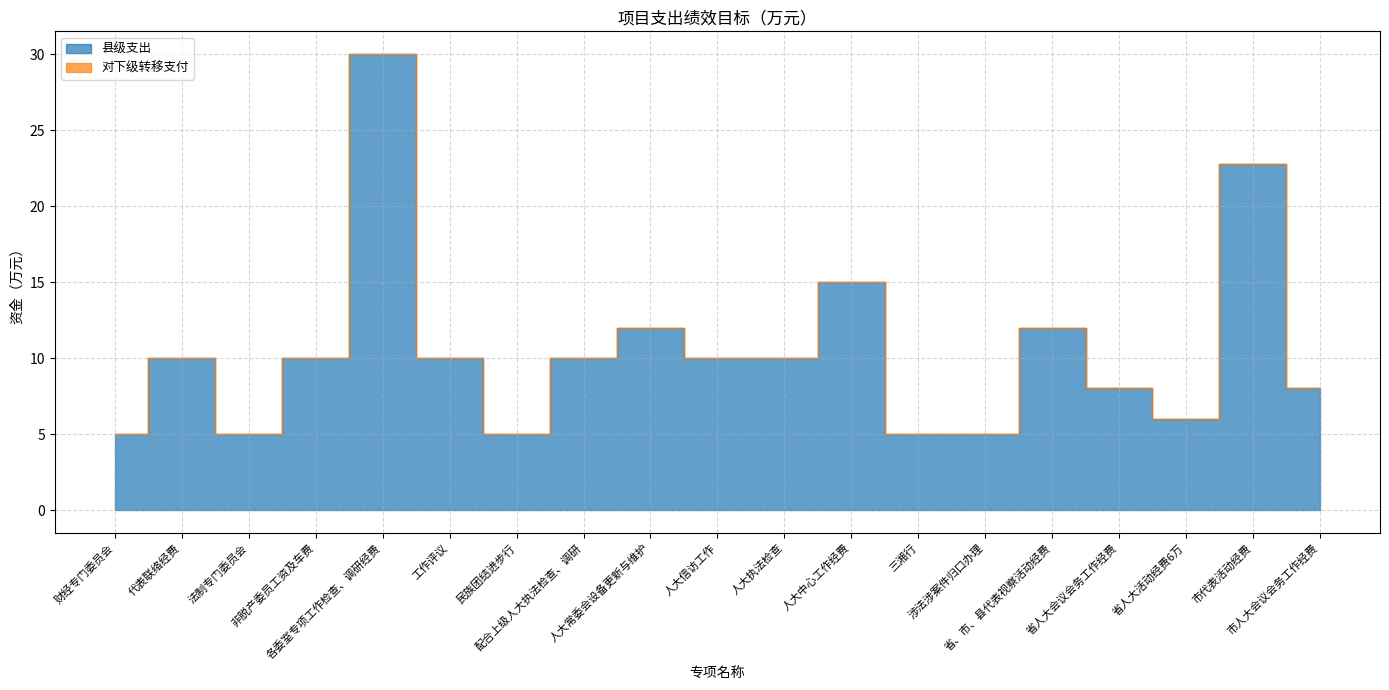

How many lines are shown in the chart?

1